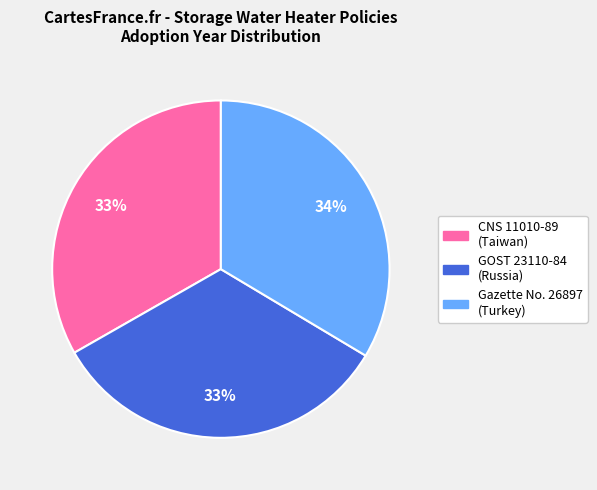

To the nearest percent, what is the average slice percentage?

33%